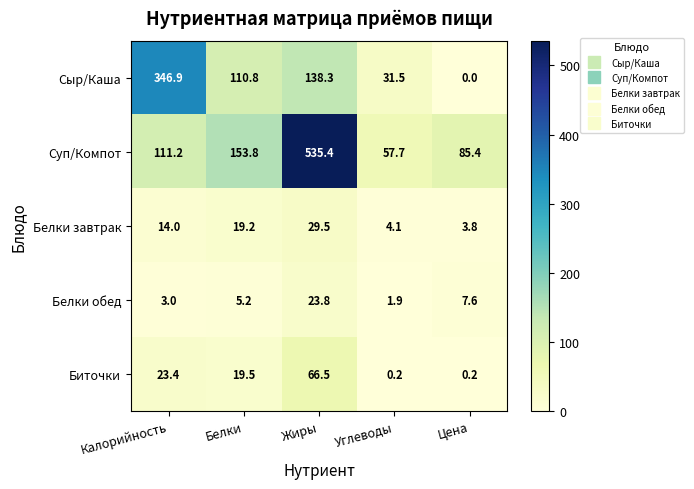

At which category is the sum across all series the highest?

Жиры